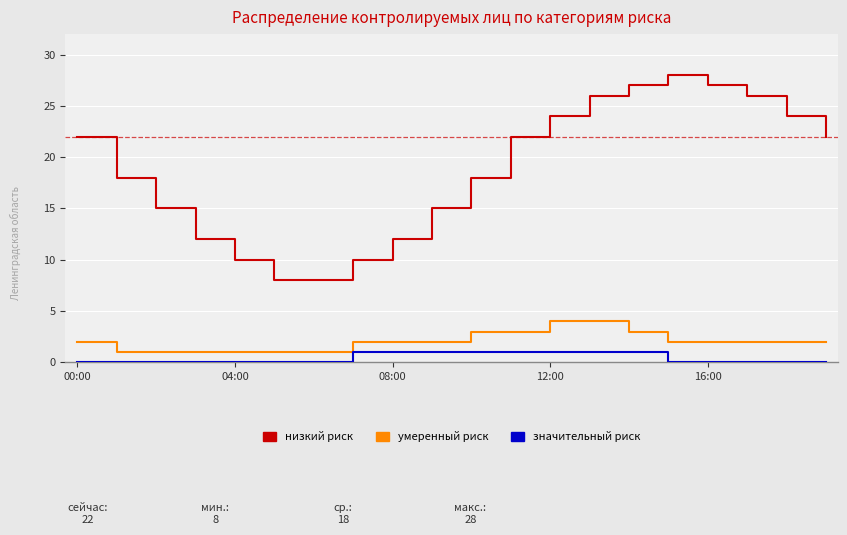

What is the lowest value of the низкий риск series?

8